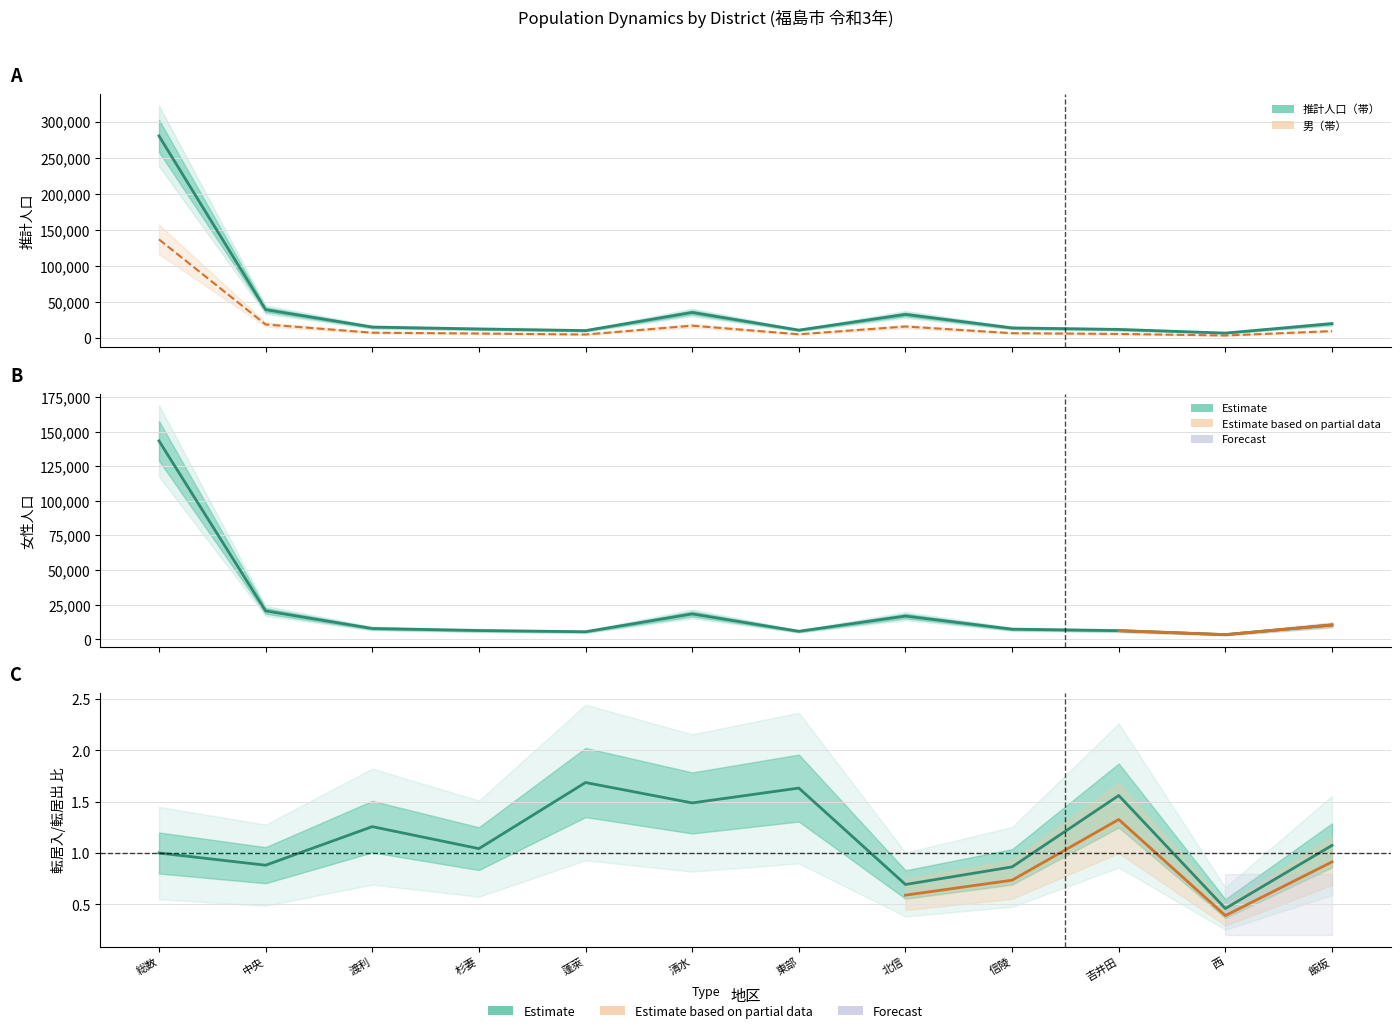

What is the difference between the maximum and minimum values in the 女 series?

140001